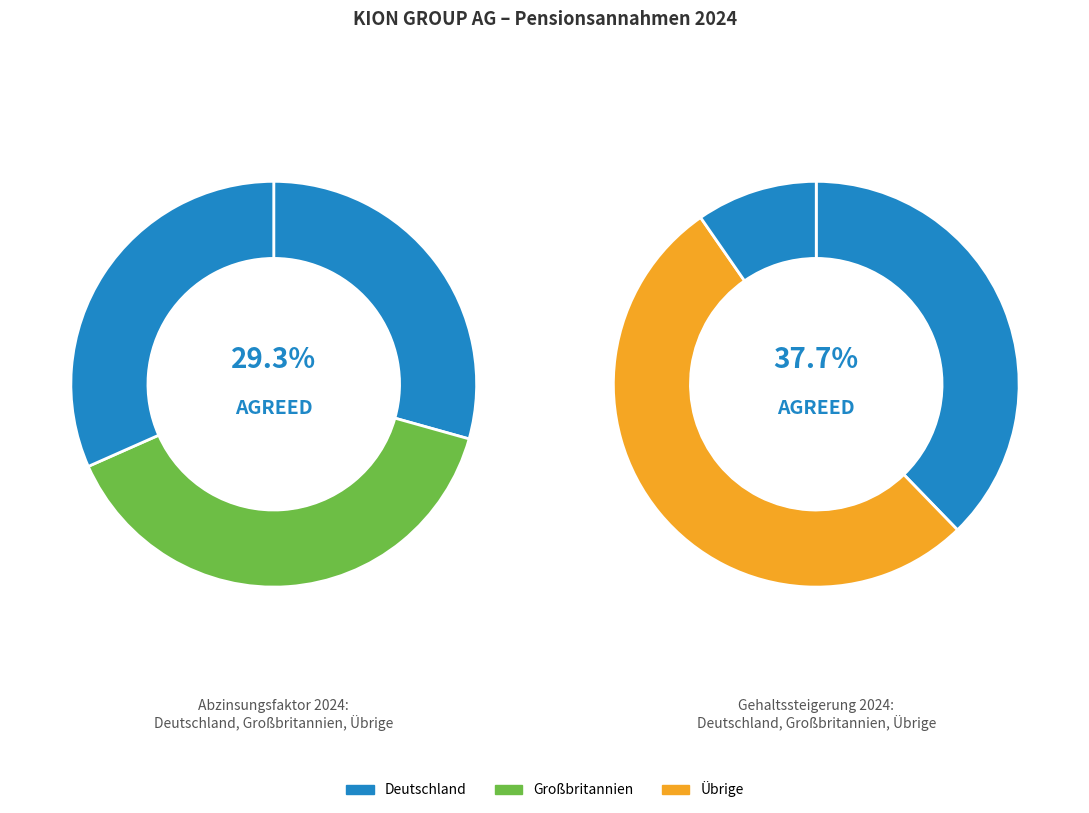

What percentage is the Großbritannien slice, to the nearest percent?

39%